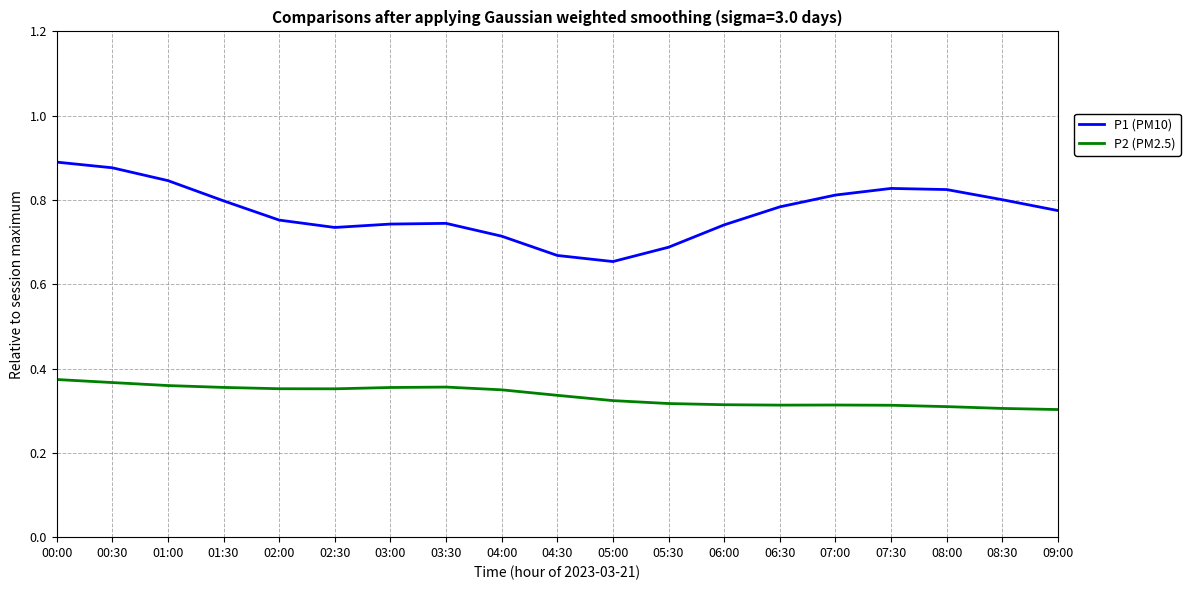

Is this an area chart (filled region under the line)?

No